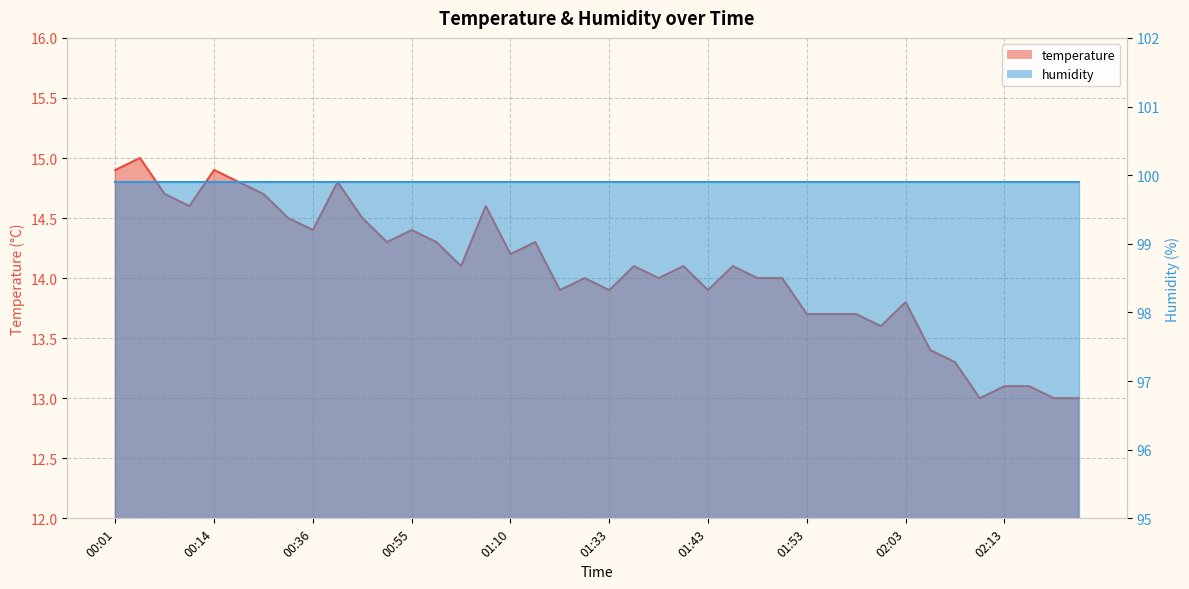

Which has a higher value, 01:58 or 02:03?

02:03